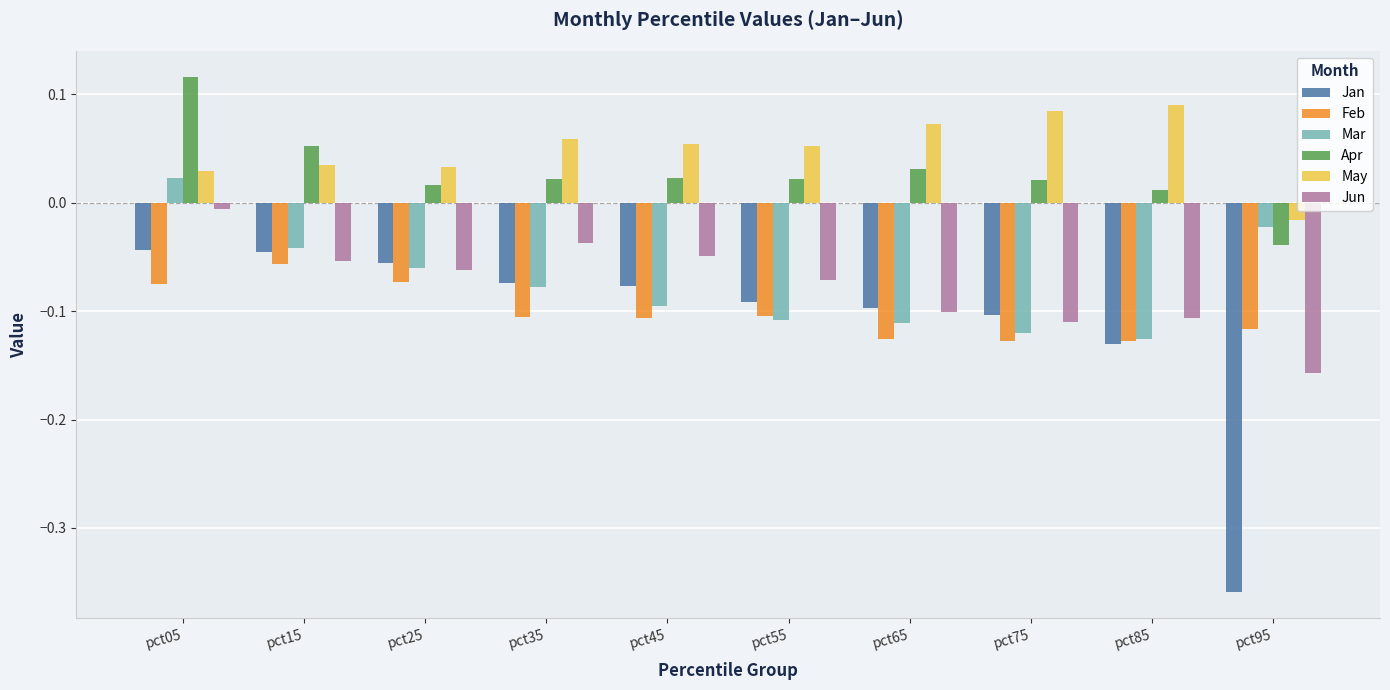

Where is Feb nearest to the value 0?

pct15